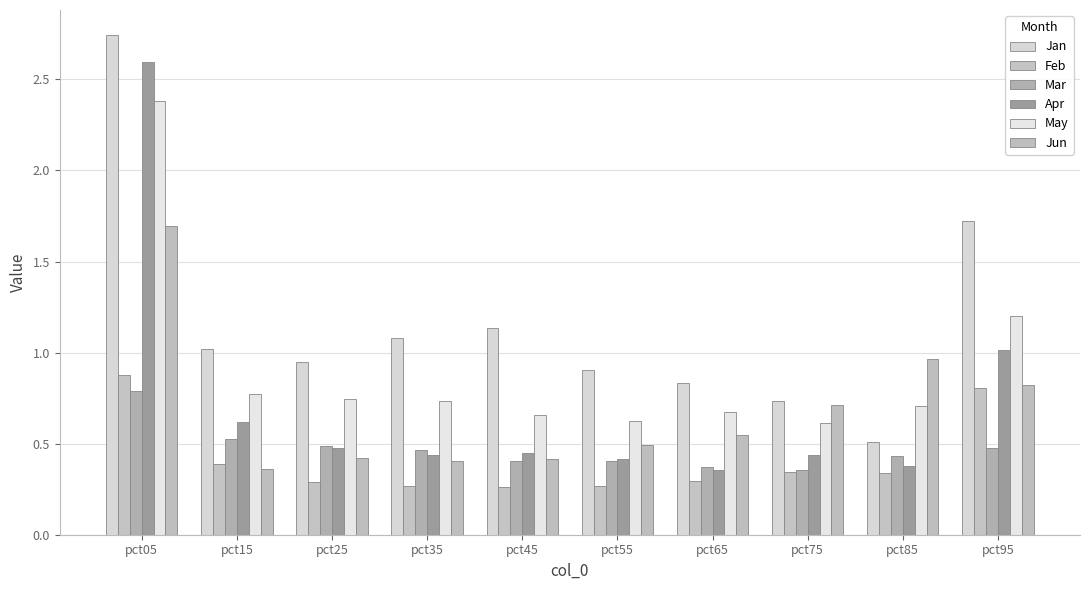

What are all the series names shown in the legend?

Jan, Feb, Mar, Apr, May, Jun